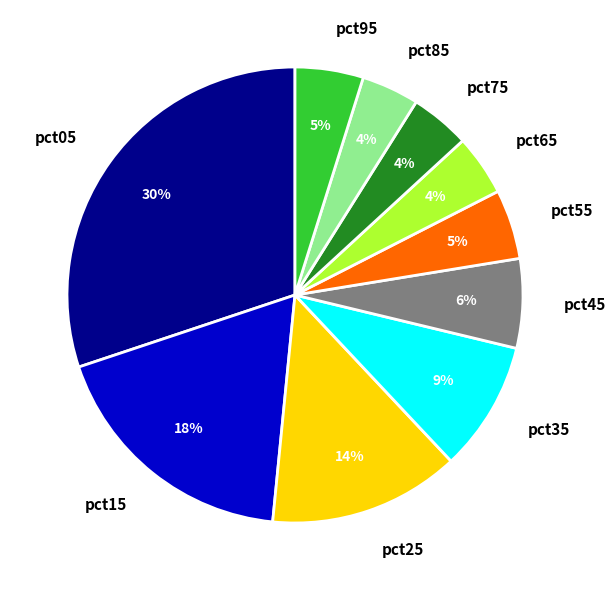

True or false: pct95 accounts for 15% of the total.

False